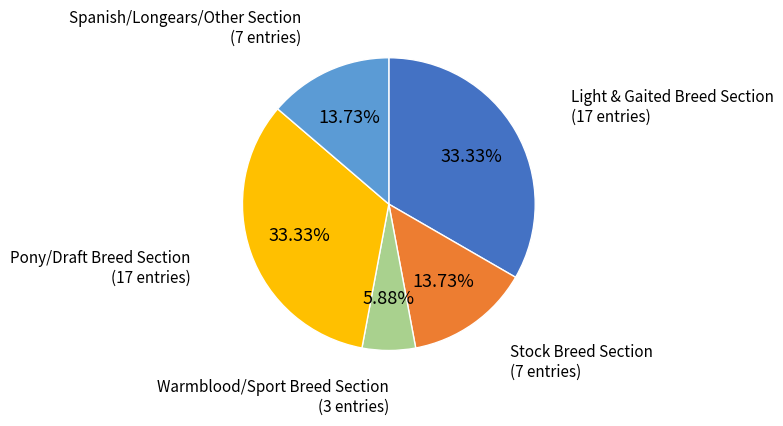

Which category has the smallest portion of the pie?

Warmblood/Sport Breed Section